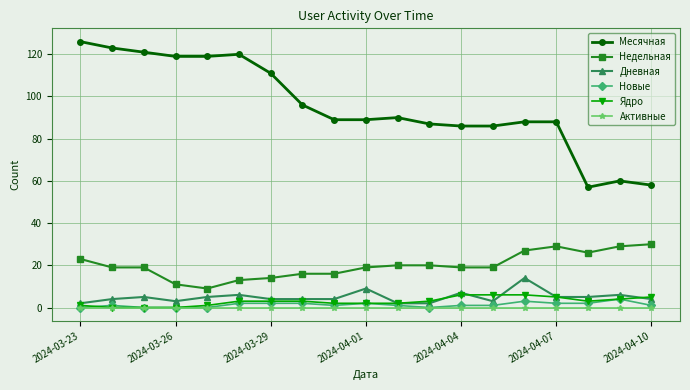

True or false: Недельная and Ядро cross at least once.

False